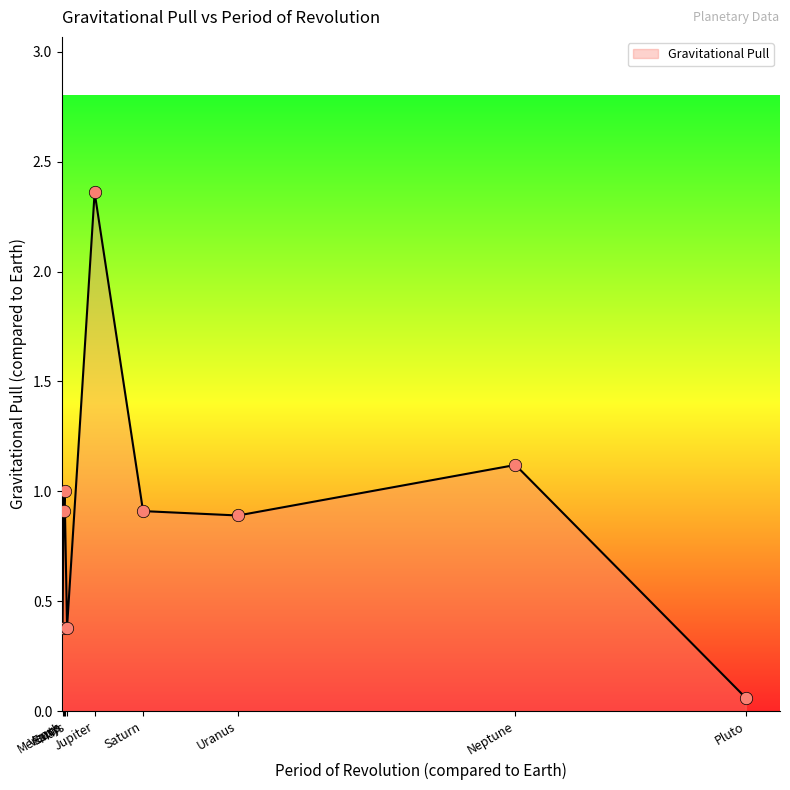

Between Mercury and Uranus, which is larger?

Uranus